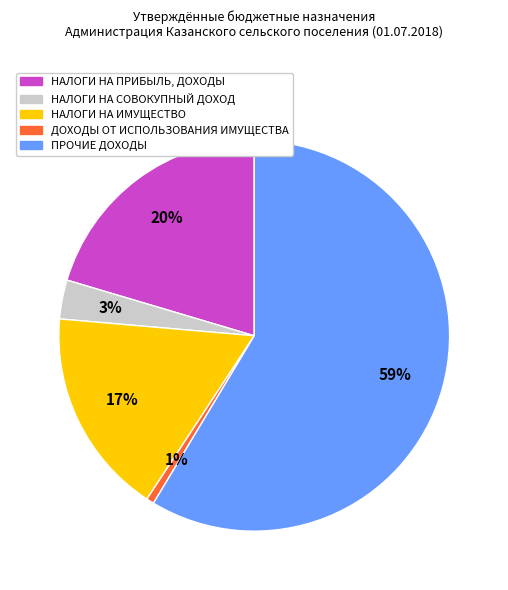

True or false: НАЛОГИ НА ПРИБЫЛЬ, ДОХОДЫ accounts for 20% of the total.

True